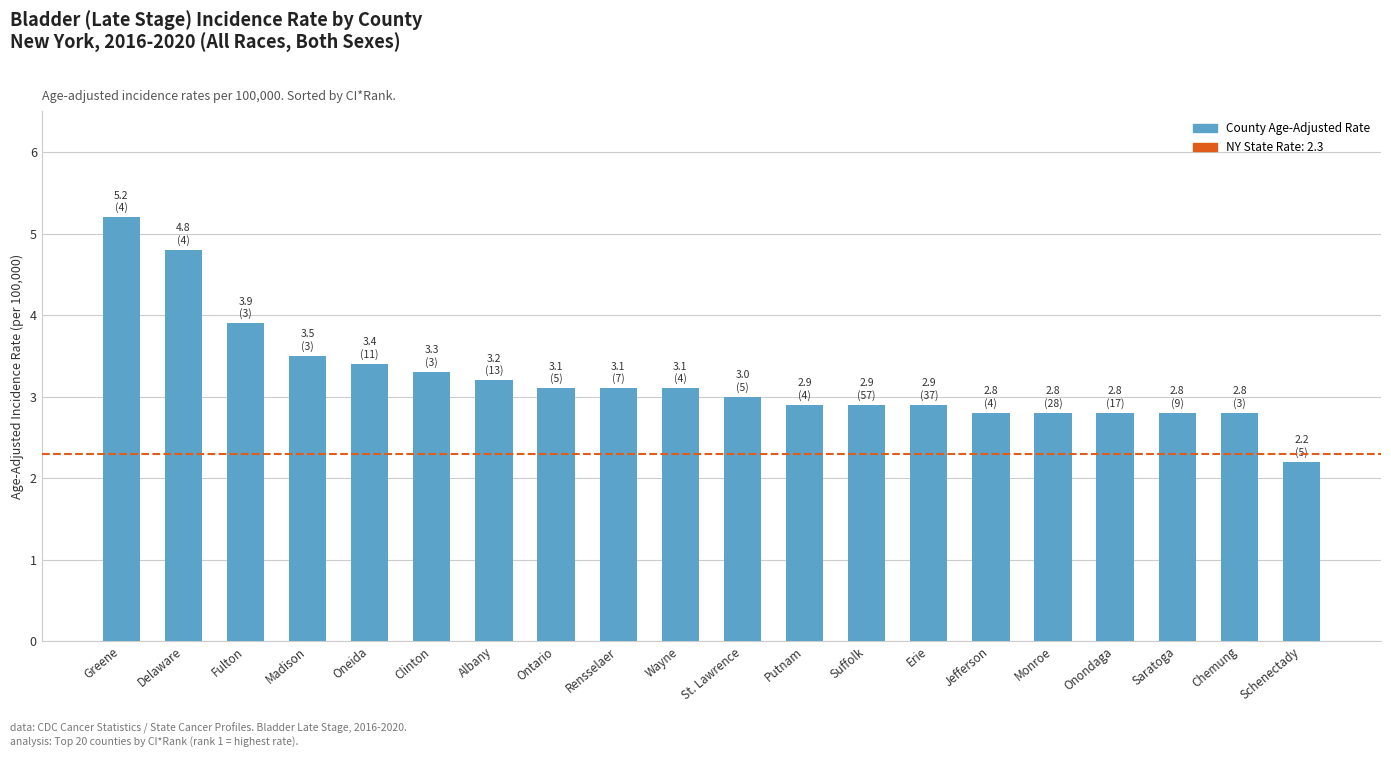

What is the average value?

3.2